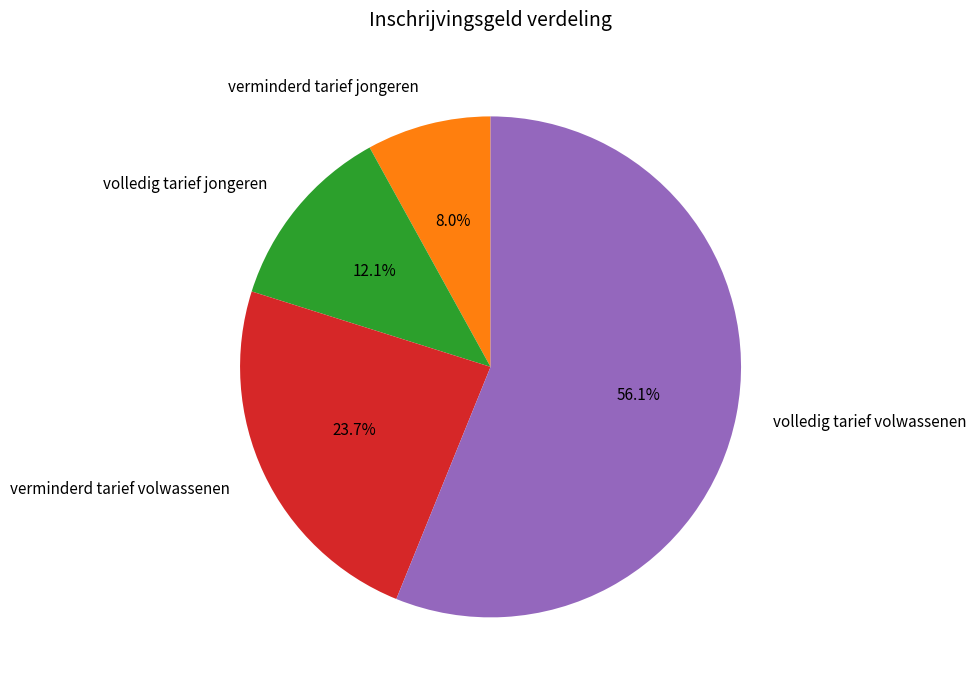

What is the smallest slice in the pie chart?

verminderd tarief jongeren